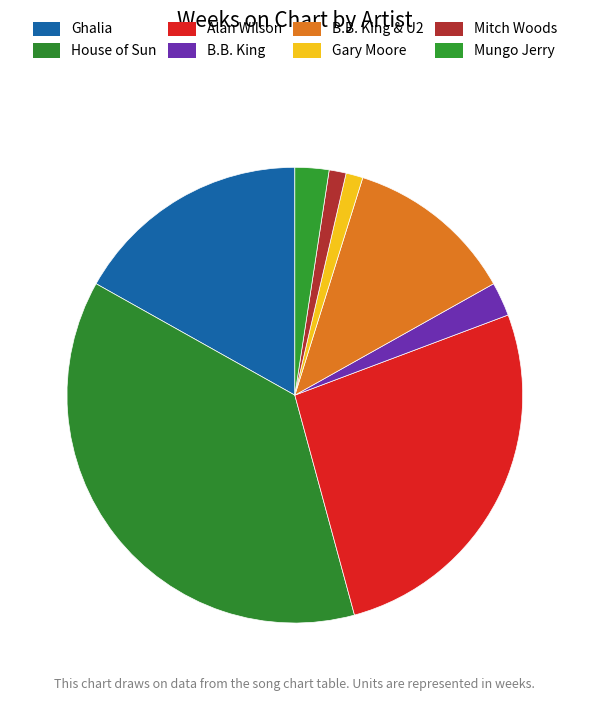

How many slices are in this pie chart?

8